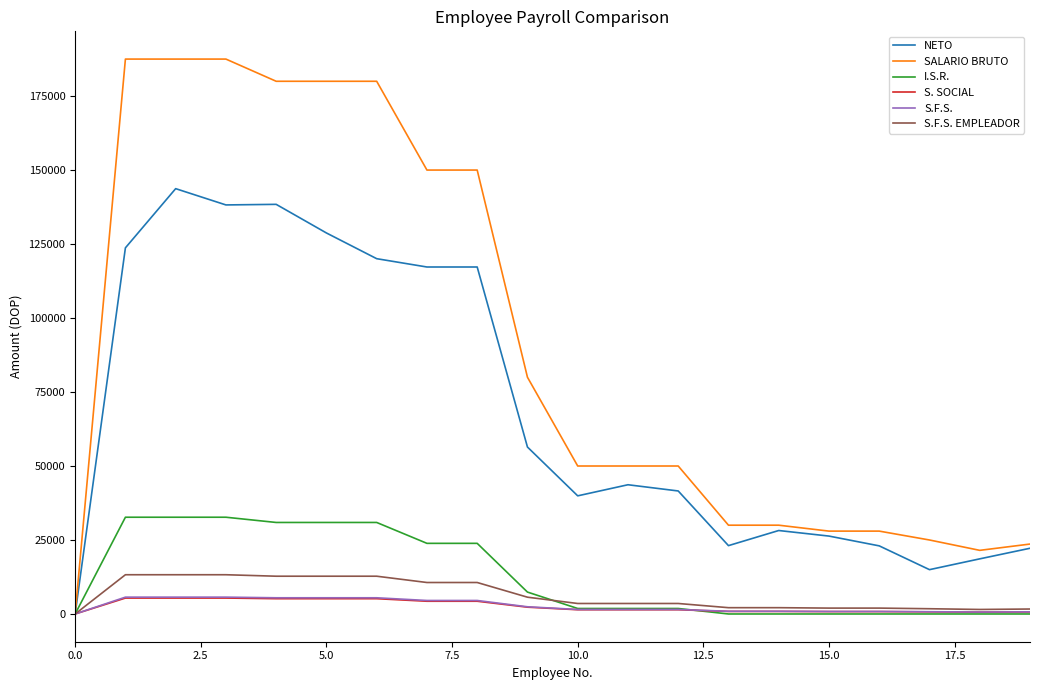

How many positive values does the NETO series have?

19